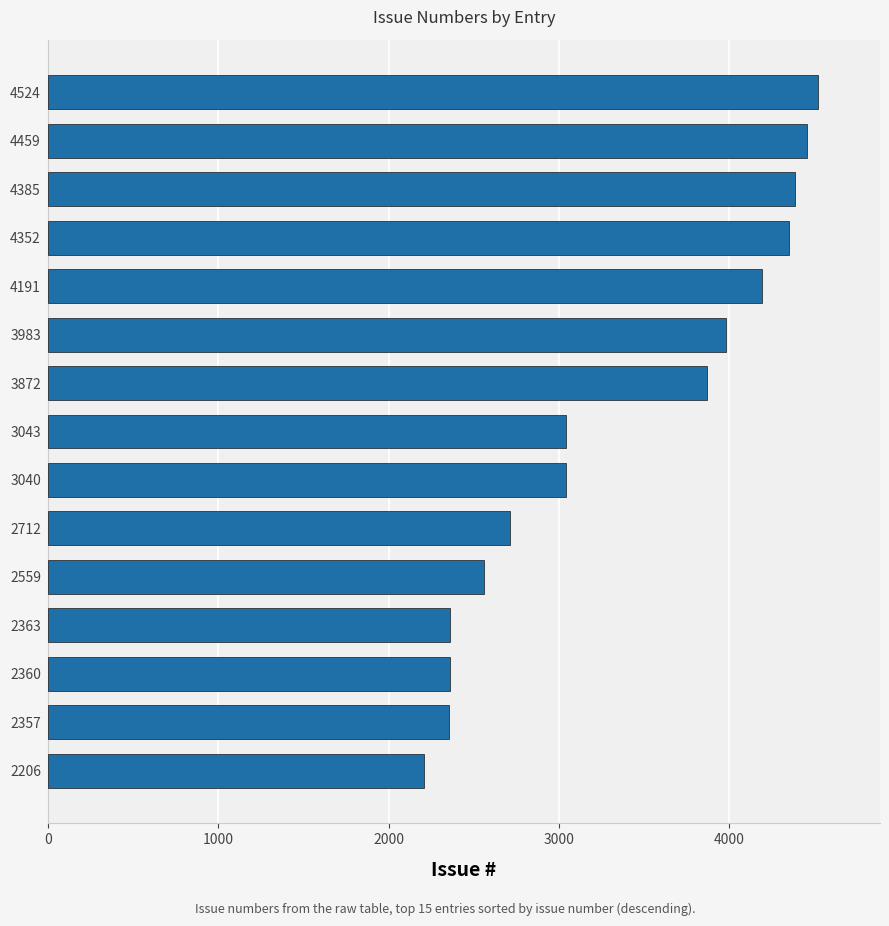

What is the difference between the second highest and minimum values?

2253